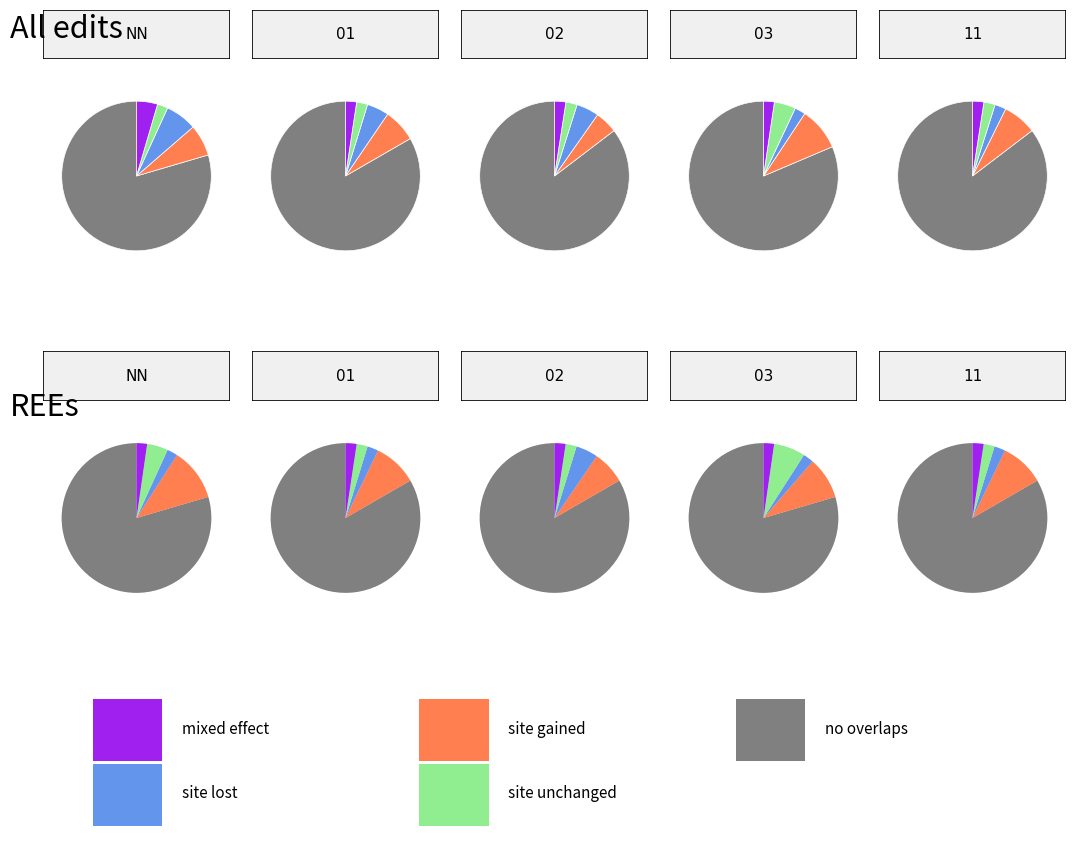

Do 12 and 11 together represent more than half of the pie?

No